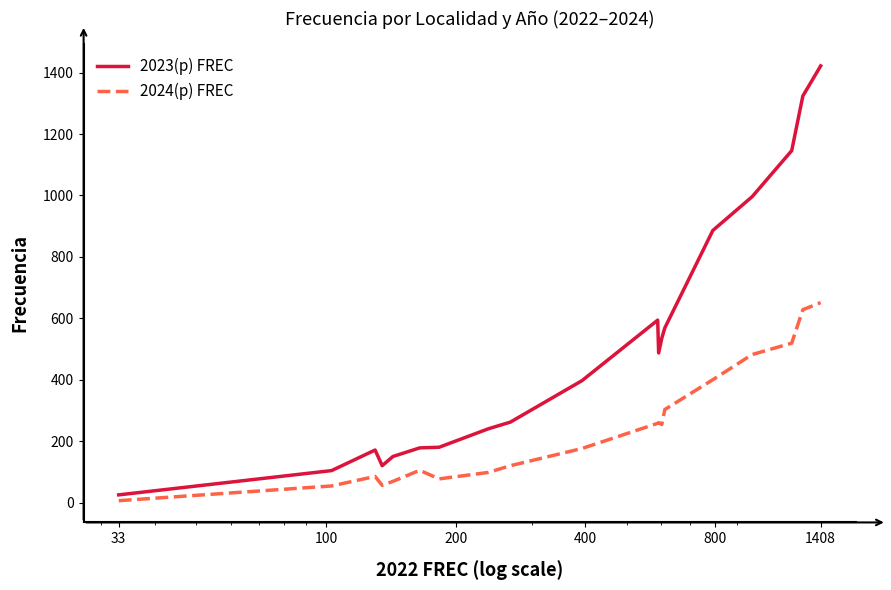

What is the maximum value shown in the chart?

1422